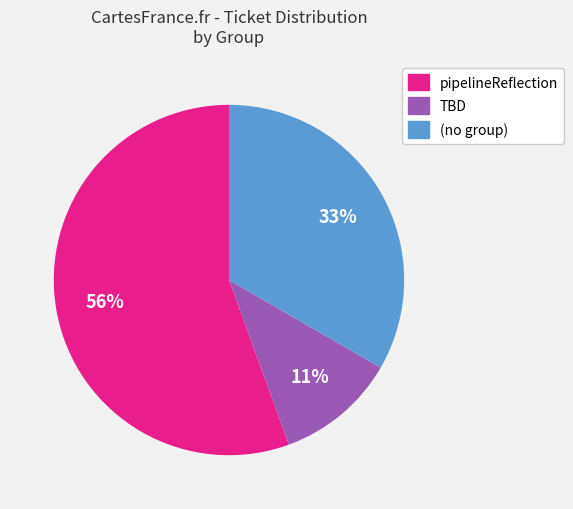

To the nearest percent, what is the average slice percentage?

33%